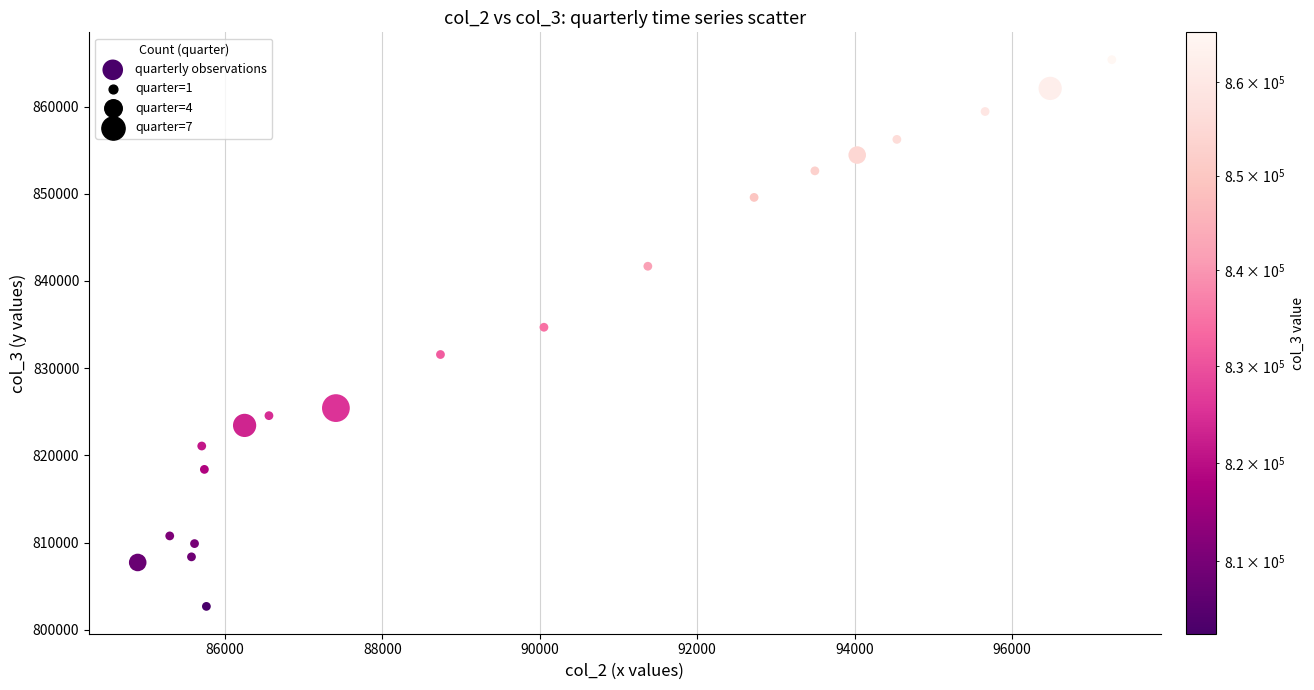

What is the range of X values (max minus min)?

12380.5